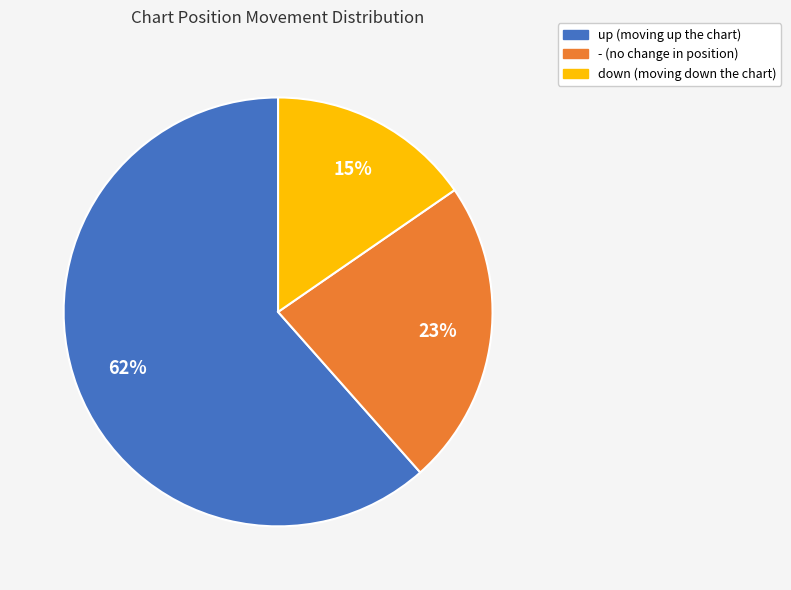

What is the majority slice?

up